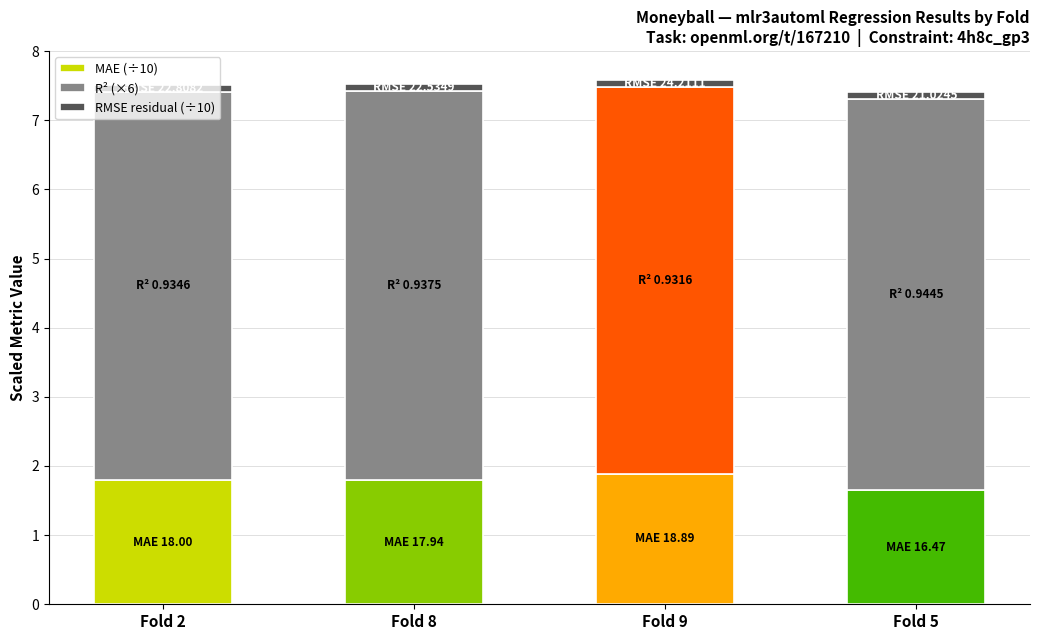

Count the MAE (÷10) values in the range 1 to 2.

4